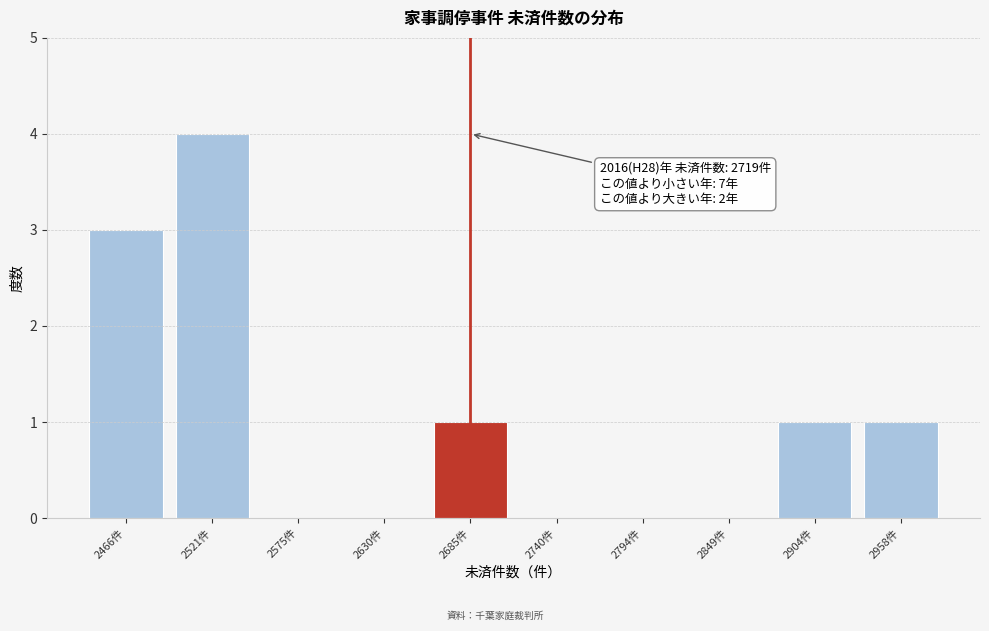

Reading left to right, what are all the values shown in this chart?

2466件=3	2521件=4	2575件=0	2630件=0	2685件=1	2740件=0	2794件=0	2849件=0	2904件=1	2958件=1